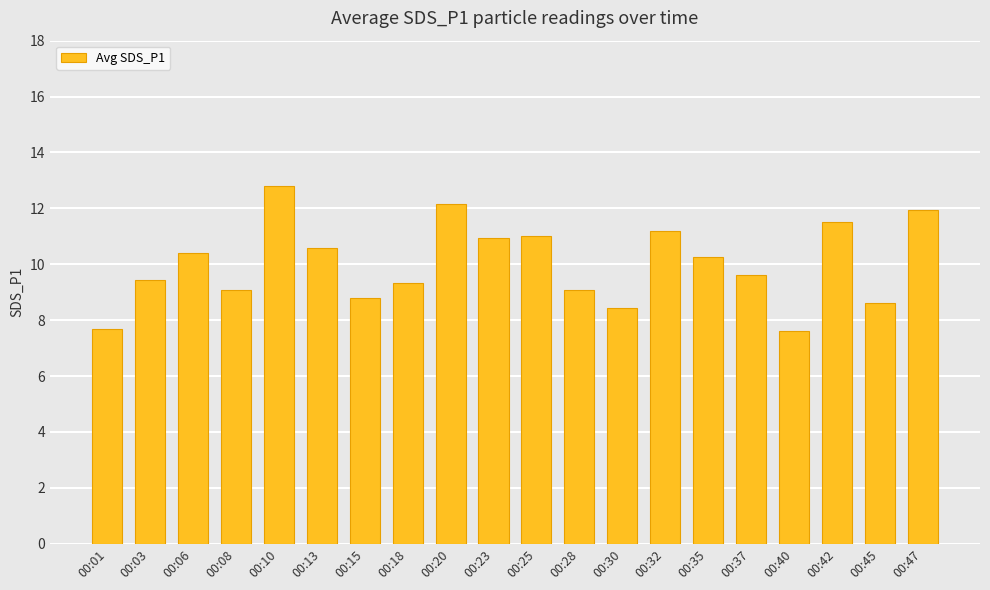

What is the ratio of the value at 00:35 to the value at 00:45?

1.2